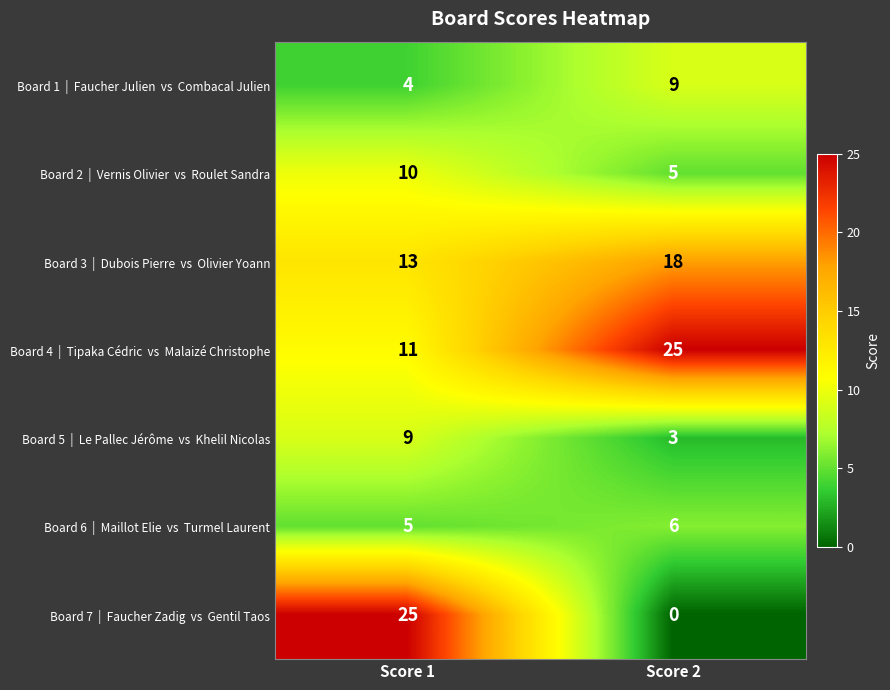

What is the difference between the highest and lowest values at Score 1?

21